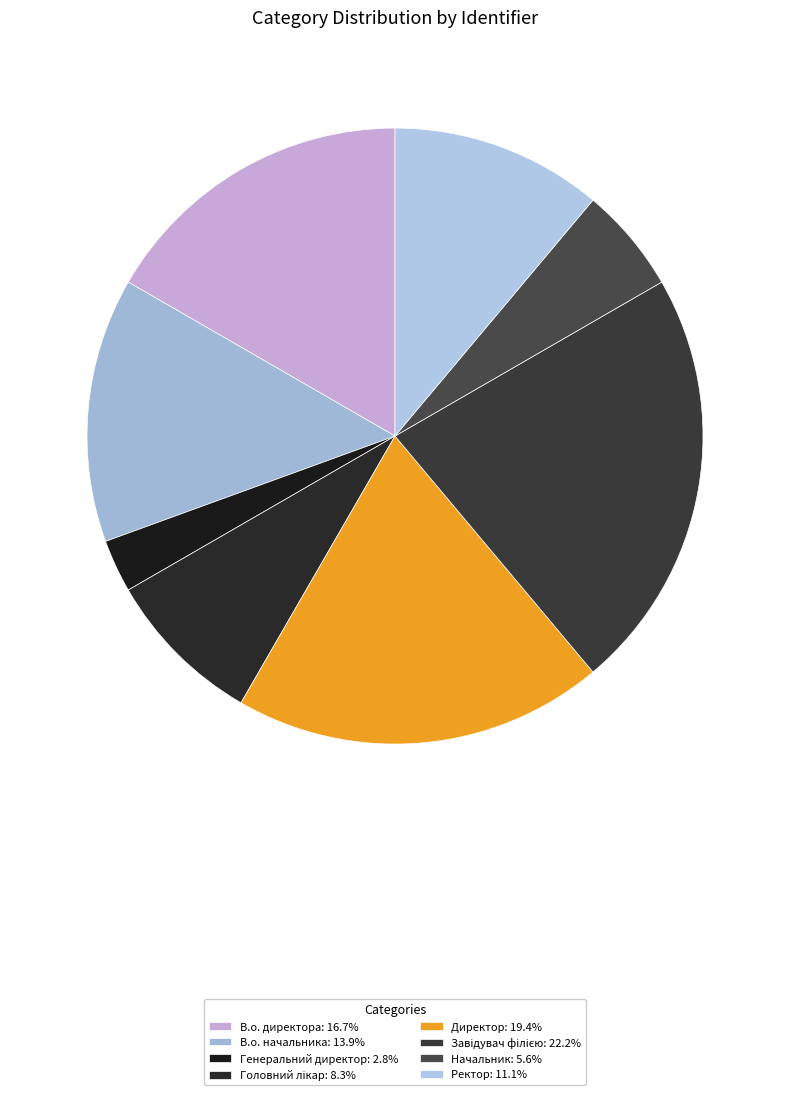

Combined, do Завідувач філією and Начальник account for over 50%?

No